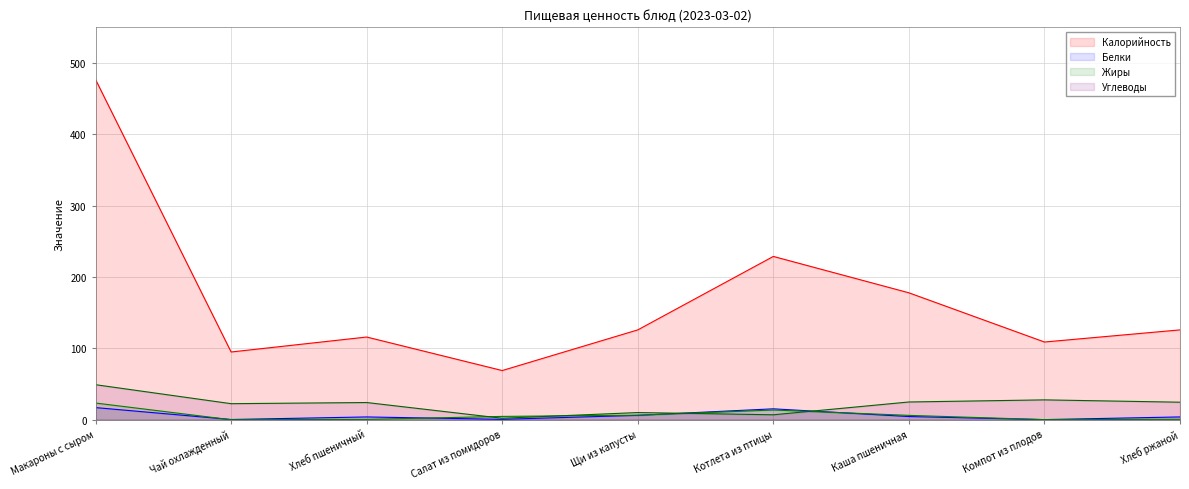

What is the difference between the highest and lowest values at Чай охлажденный?

95.0